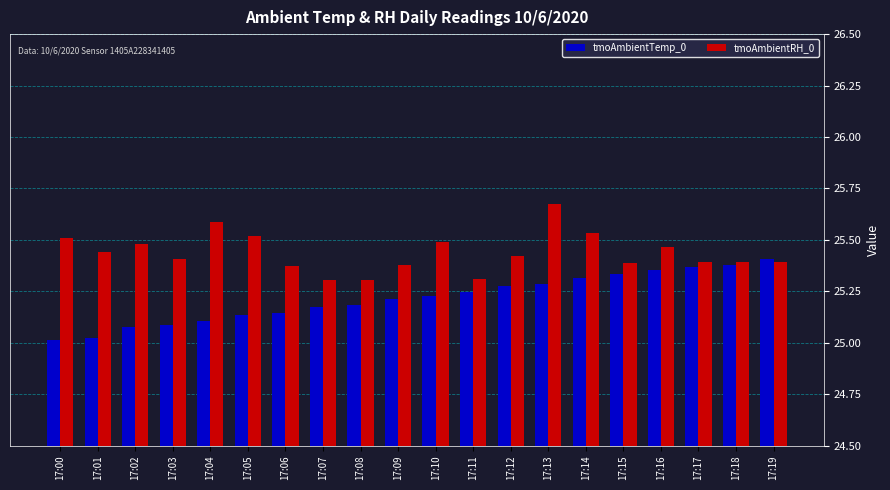

What is the sum of the tmoAmbientTemp_0 values at 17:02 and 17:03?

50.2